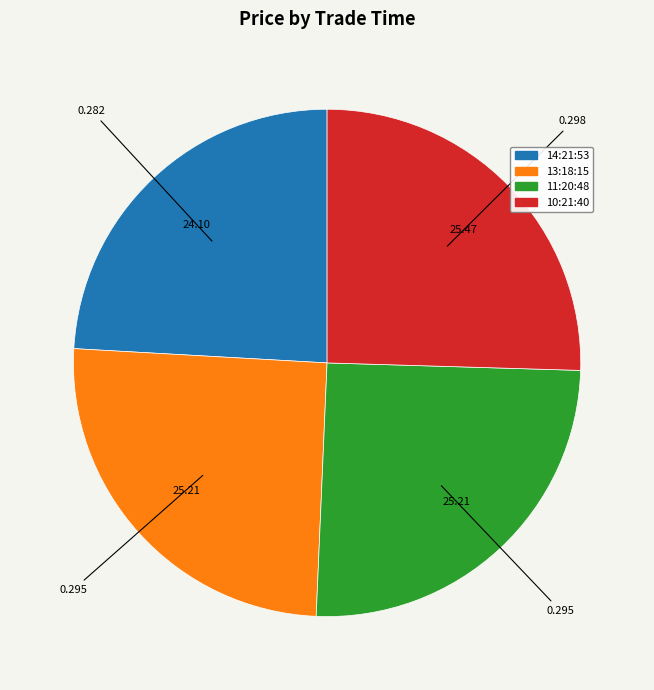

What is the smallest slice in the pie chart?

14:21:53